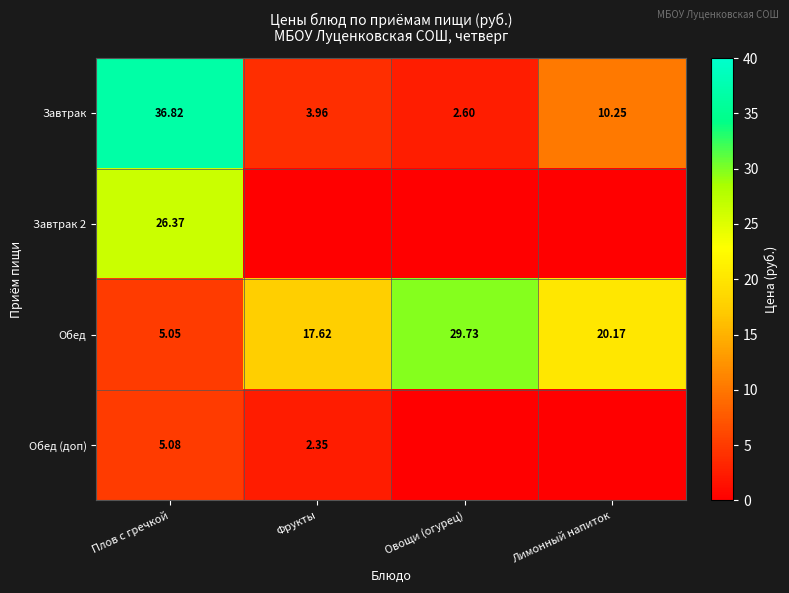

True or false: Обед has a value of 13.6 at Лимонный напиток.

False